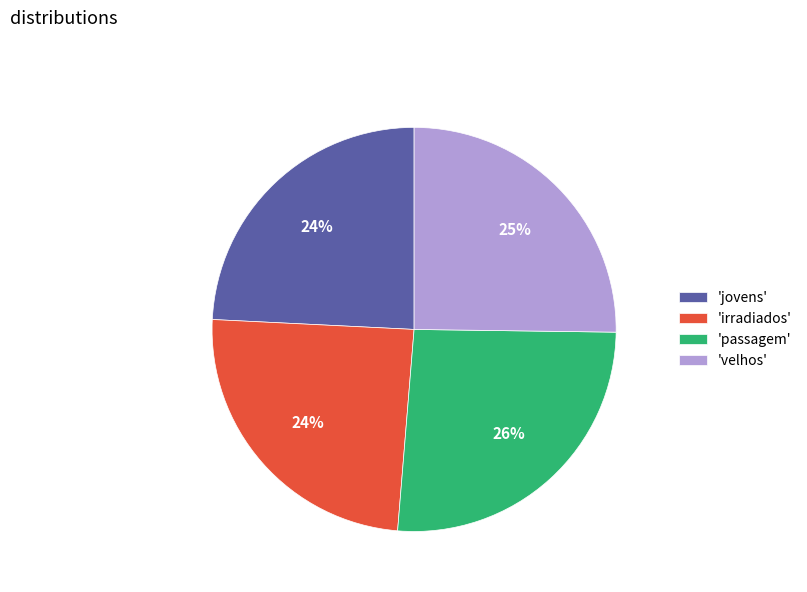

How many segments does this pie chart have?

4